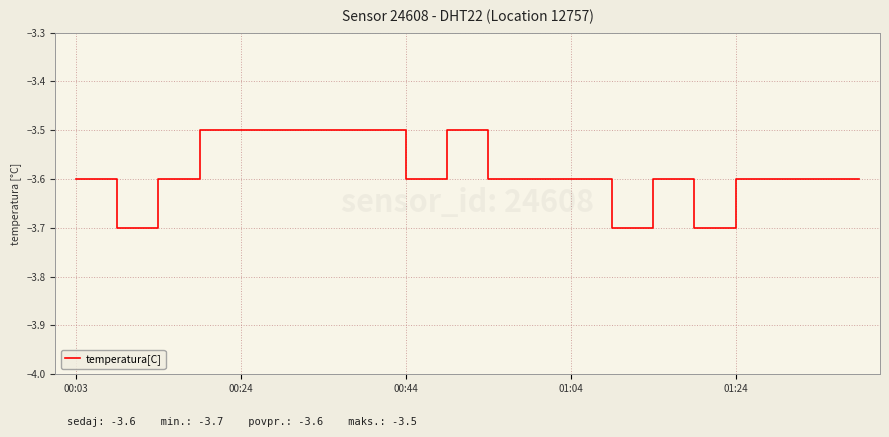

What is the smallest value displayed?

-3.7